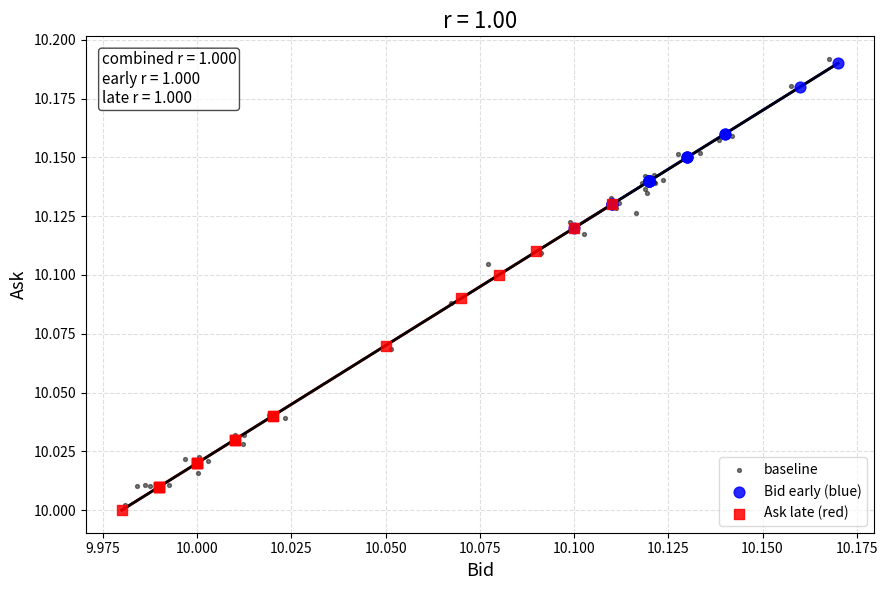

Which series has the widest spread of Y values?

baseline